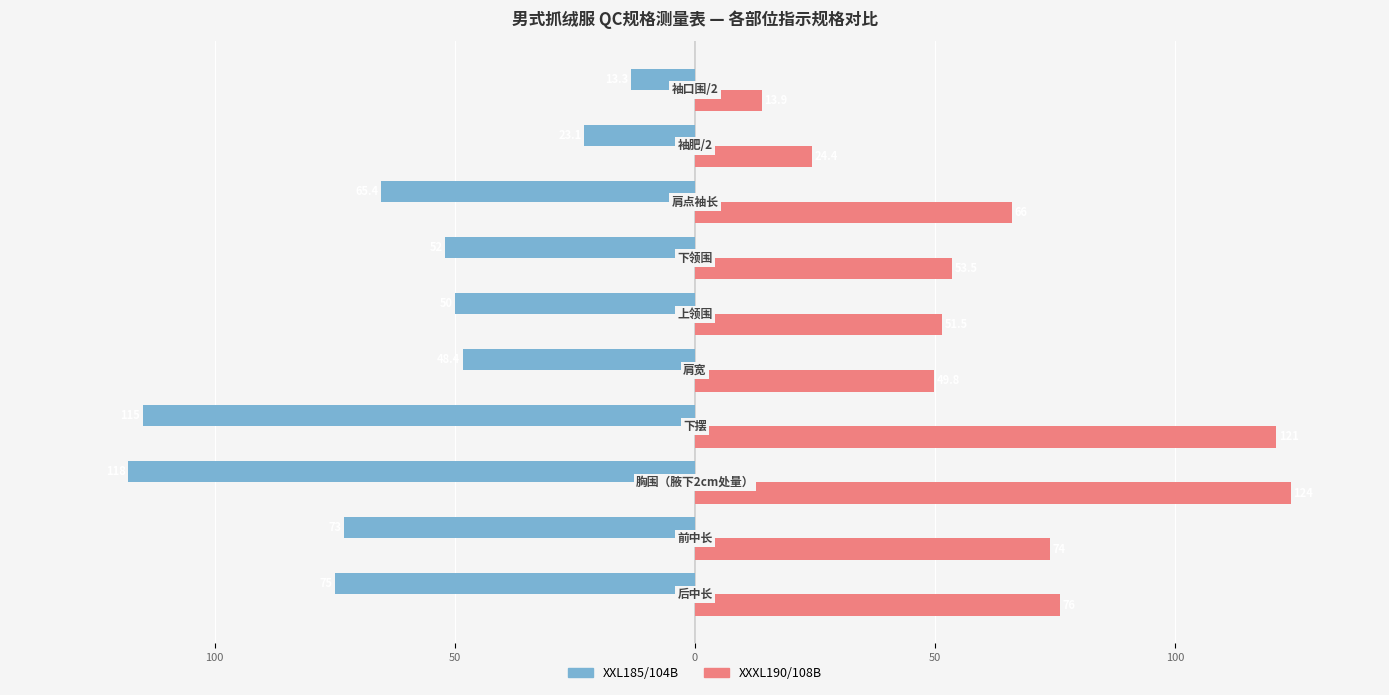

What are all the series names shown in the legend?

XXL185/104B, XXXL190/108B